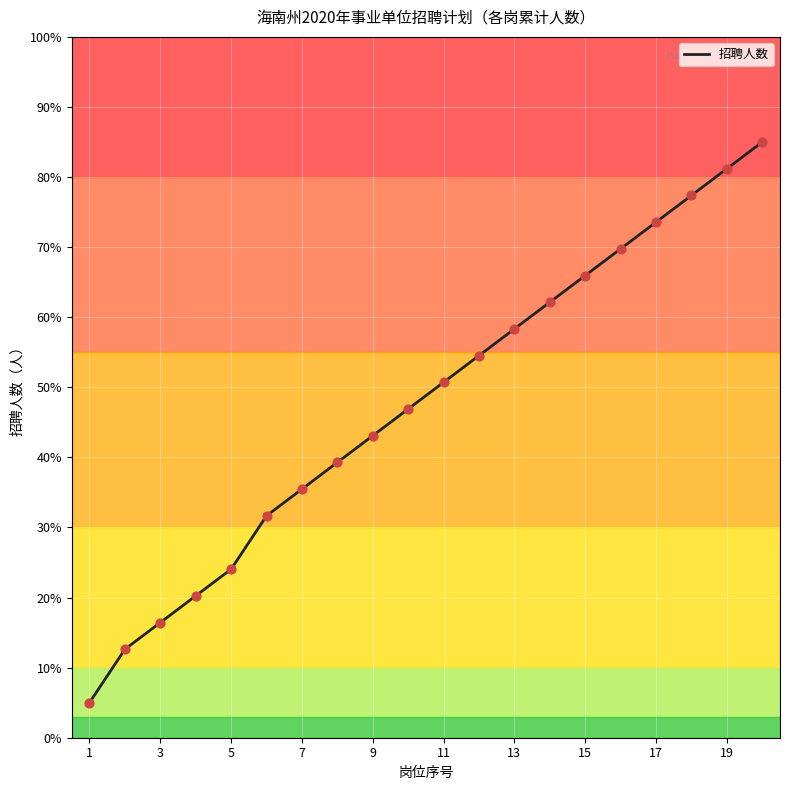

What is the smallest value displayed?

5.0